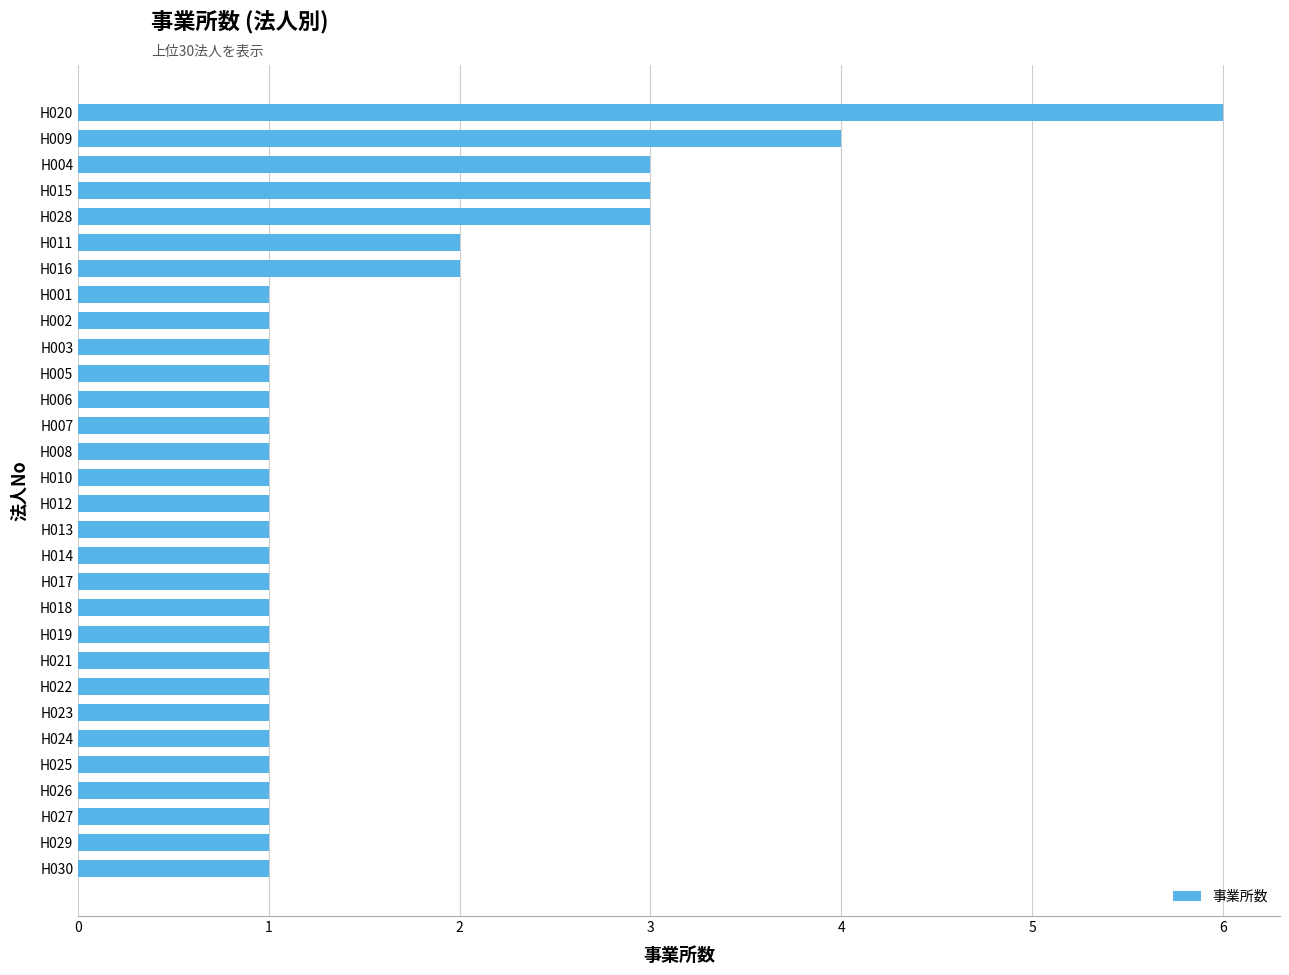

How many distinct data groups are displayed?

1